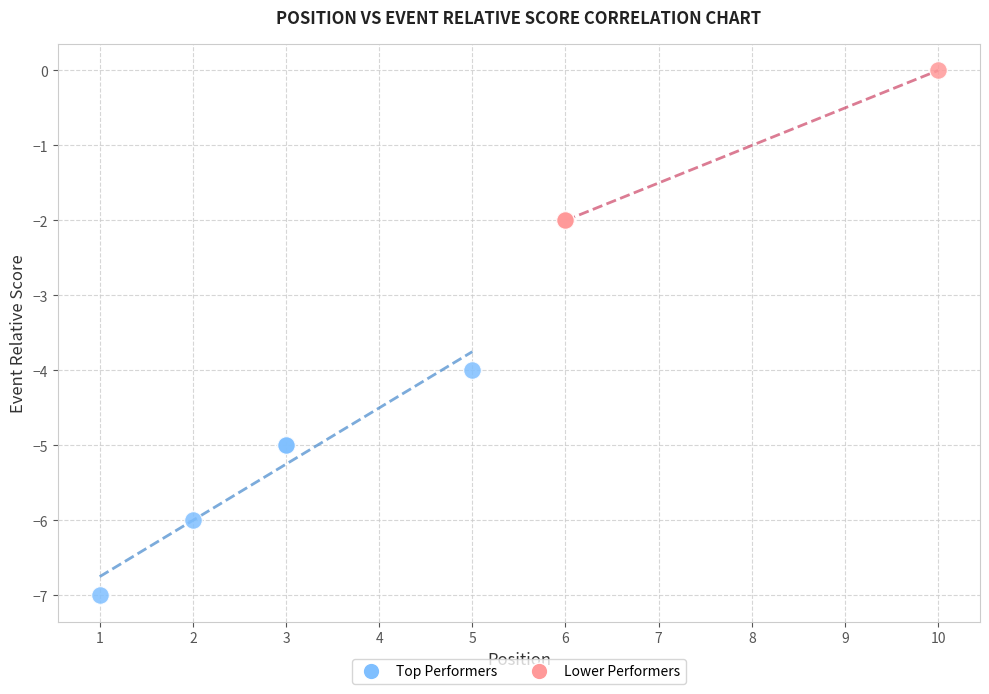

Which series has the largest Y range (max minus min)?

Top Performers